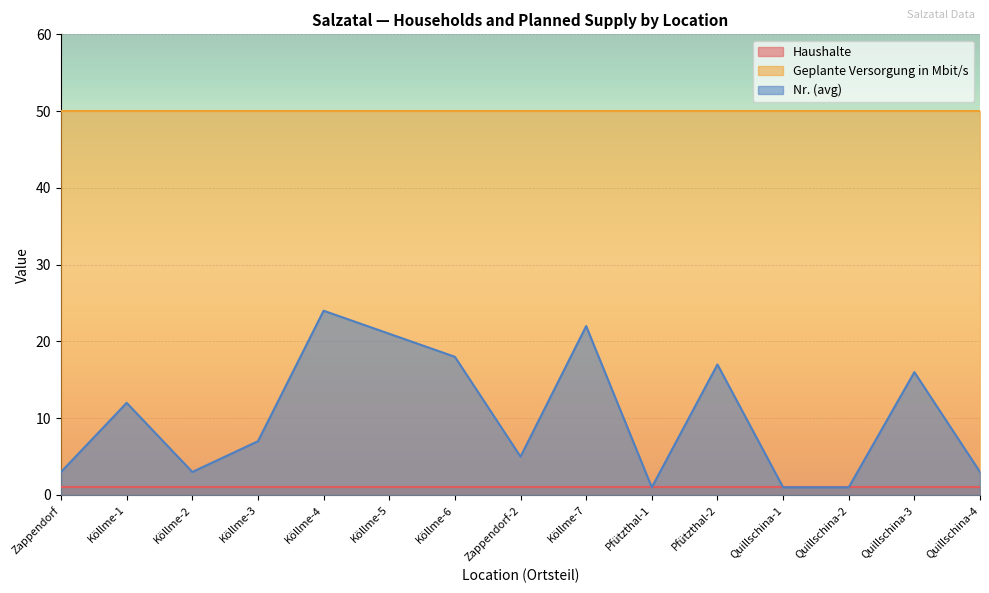

How many distinct data groups are displayed?

3